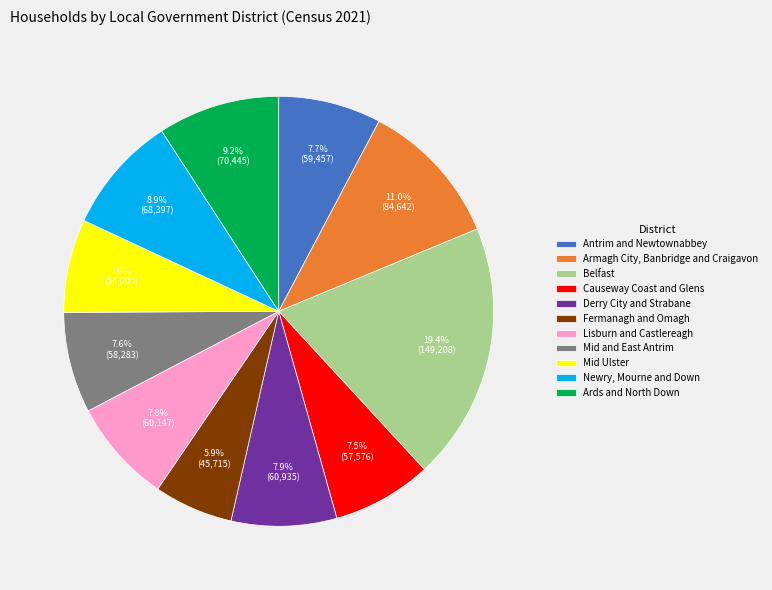

What is the ratio of the value at Fermanagh and Omagh to the value at Mid Ulster?

0.8